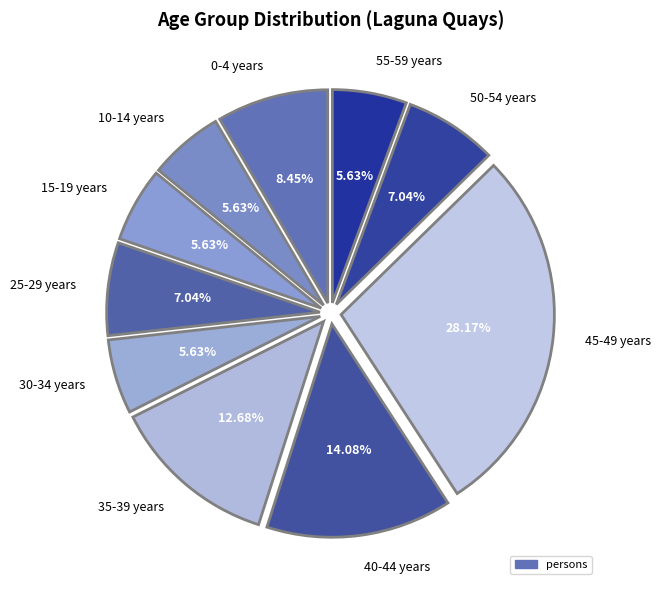

To the nearest percent, what percentage of the pie is 50-54 years?

7%